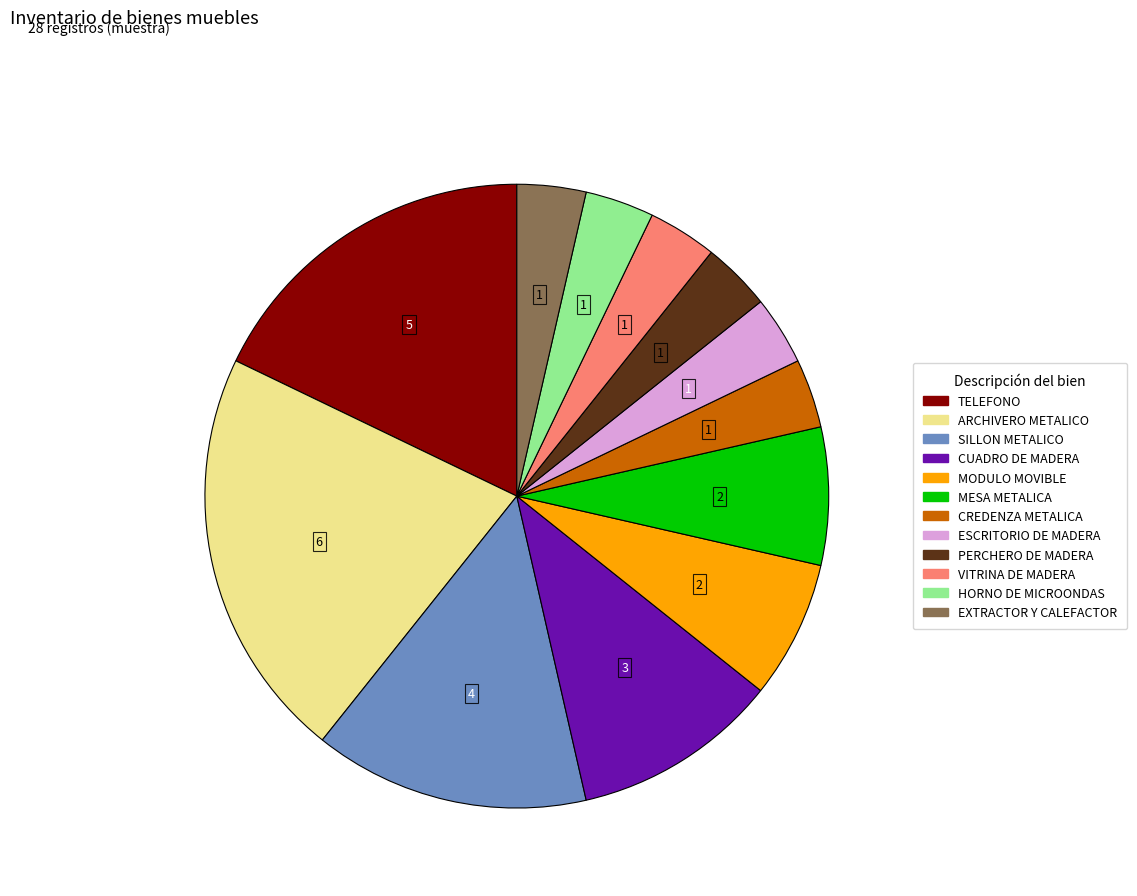

Is there any slice that represents more than half of the pie?

No